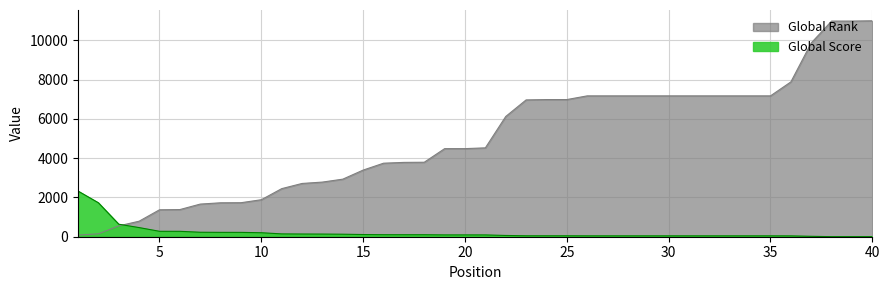

What is the approximate value of Global Score at 20, to the nearest 10?

90